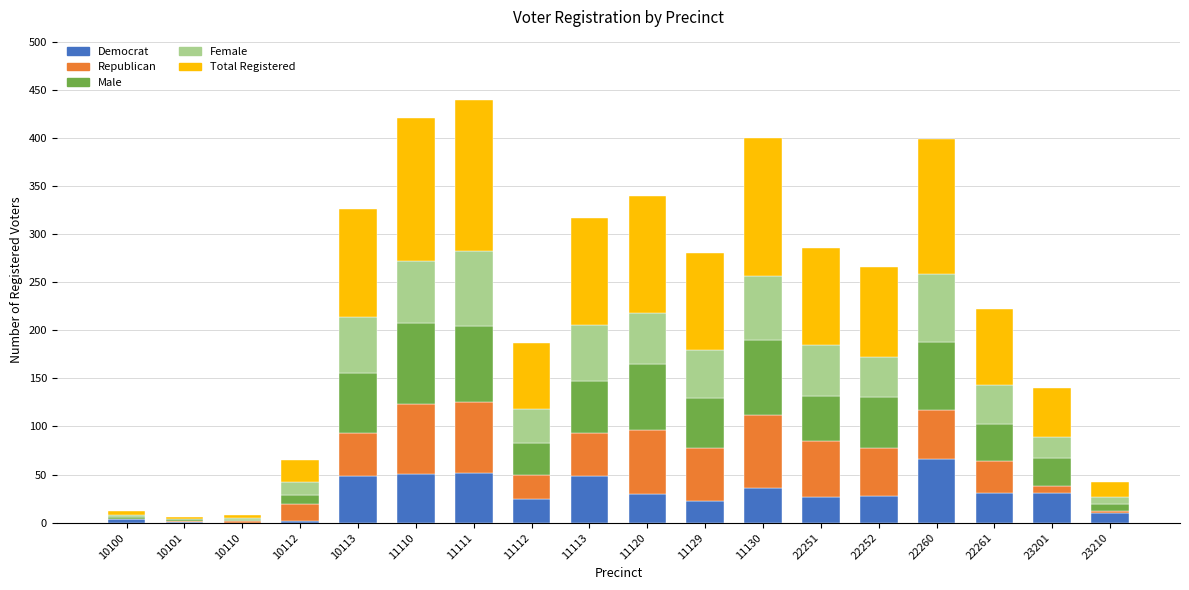

The Democrat series shows 45 at 22252. True or false?

False